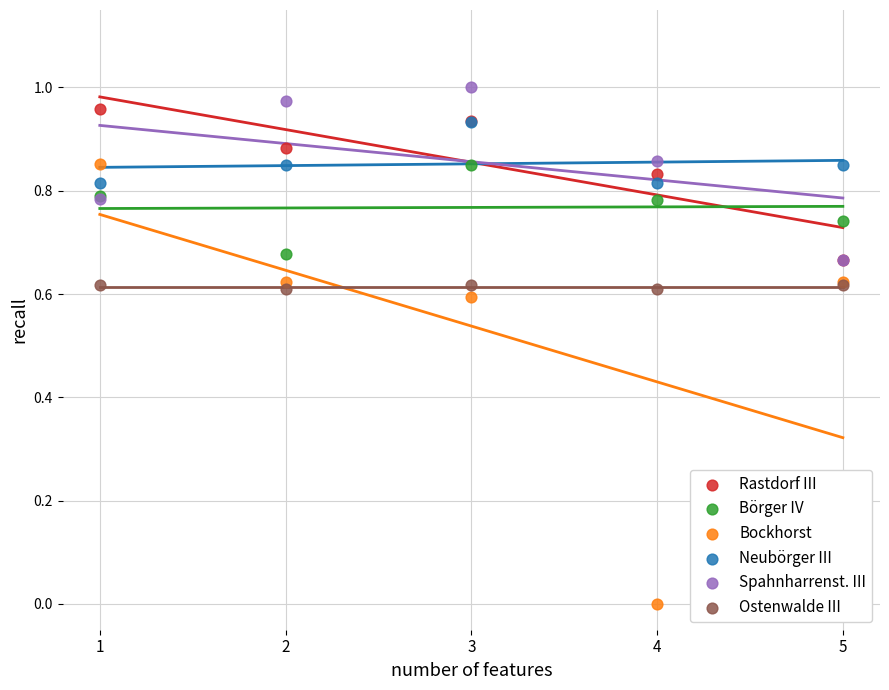

Which series has the largest Y range (max minus min)?

Bockhorst